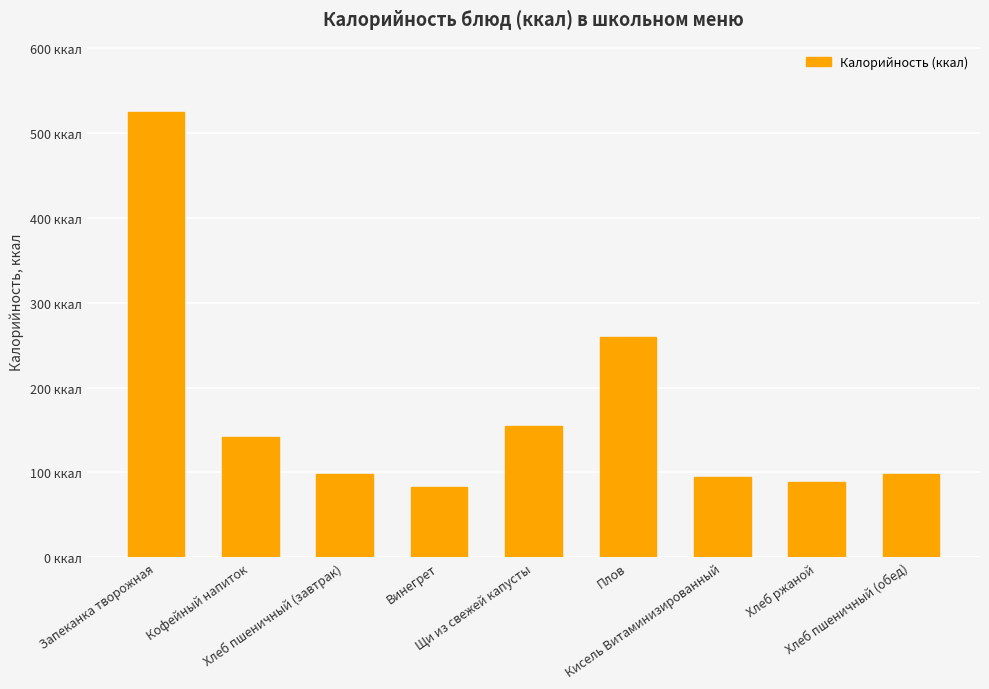

Which has a higher value, Кисель Витаминизированный or Щи из свежей капусты?

Щи из свежей капусты